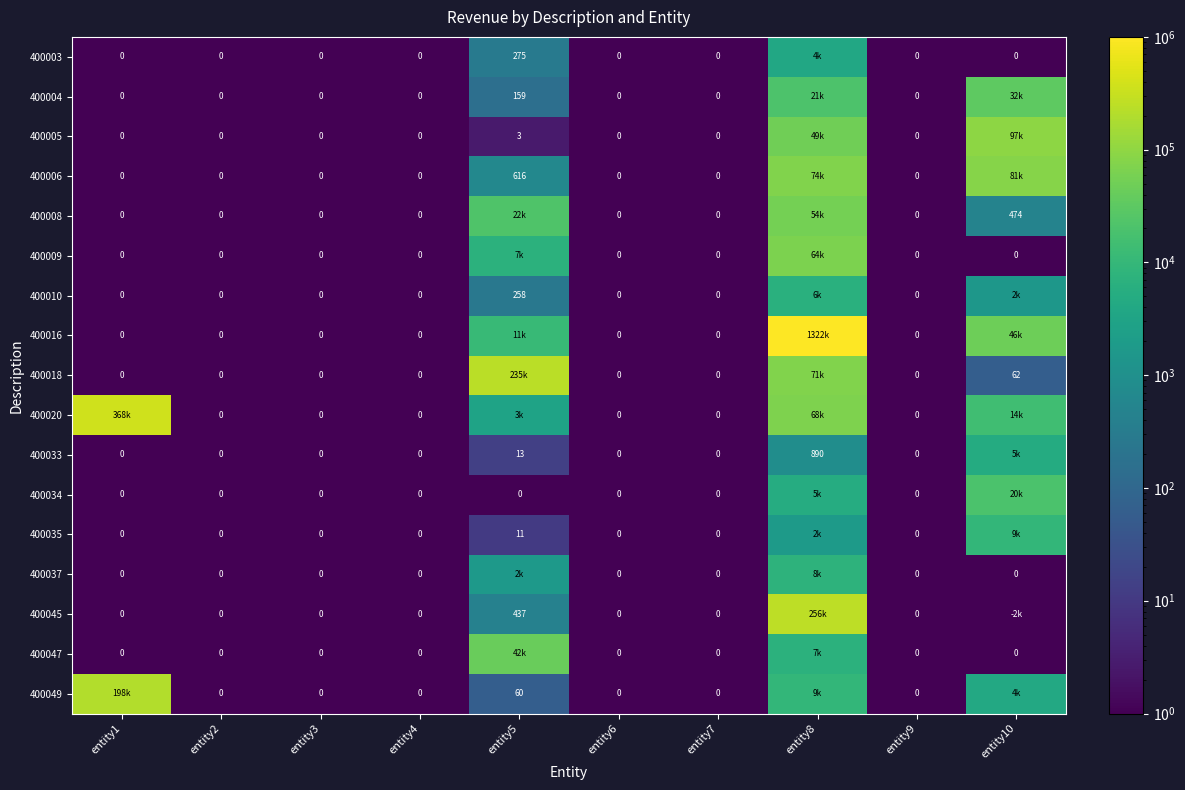

Is the value of 400003 at entity5 greater than the value of 400018 at entity6?

Yes